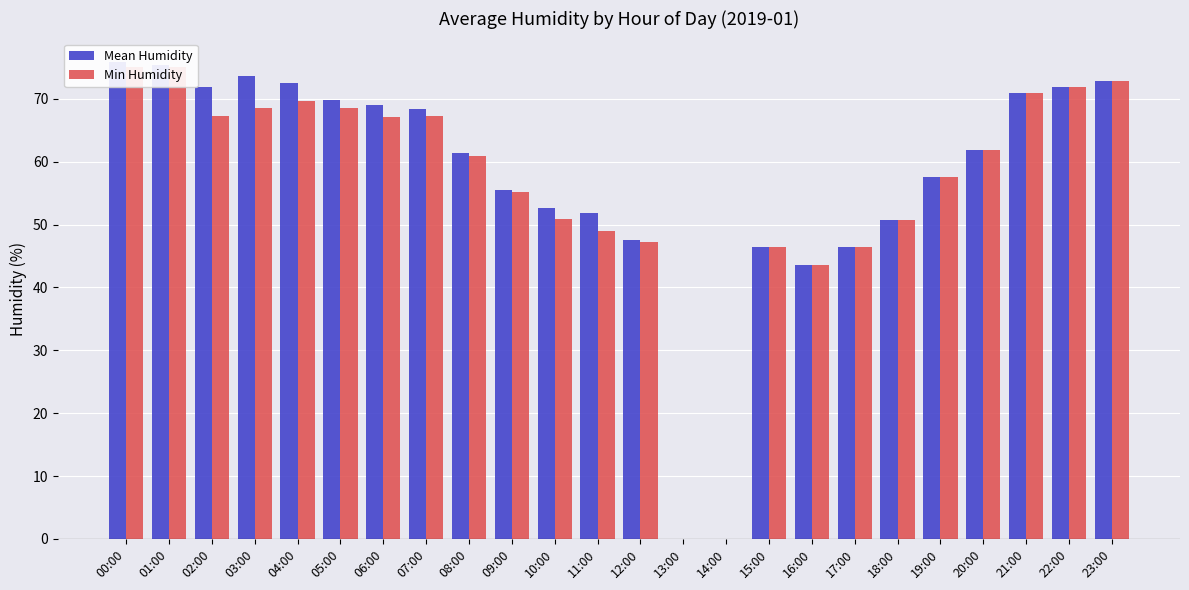

Between 09:00 and 19:00, which series saw the biggest shift?

Min Humidity